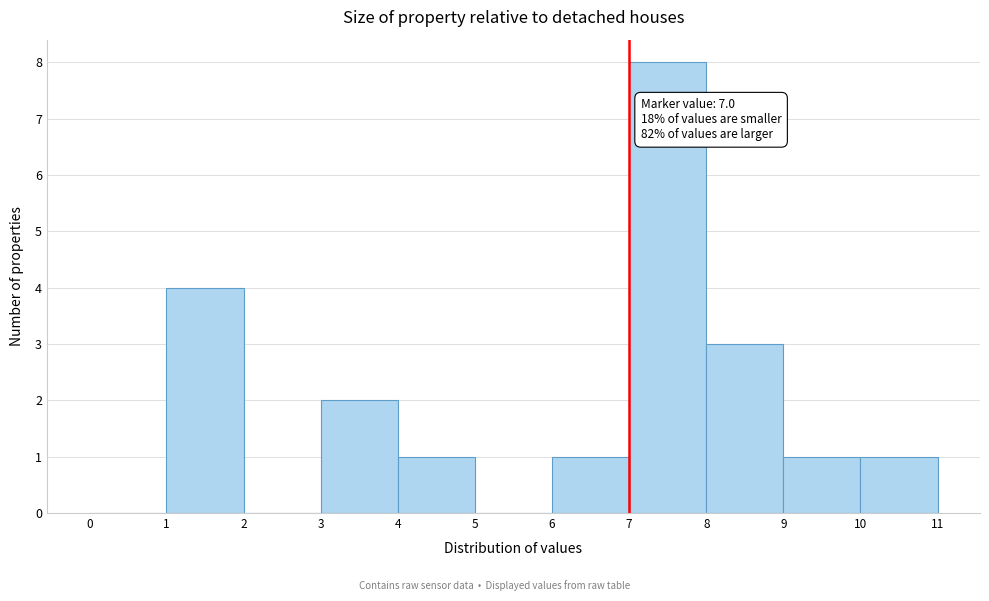

Over which range of the x-axis is the bar tallest?

7 to 8